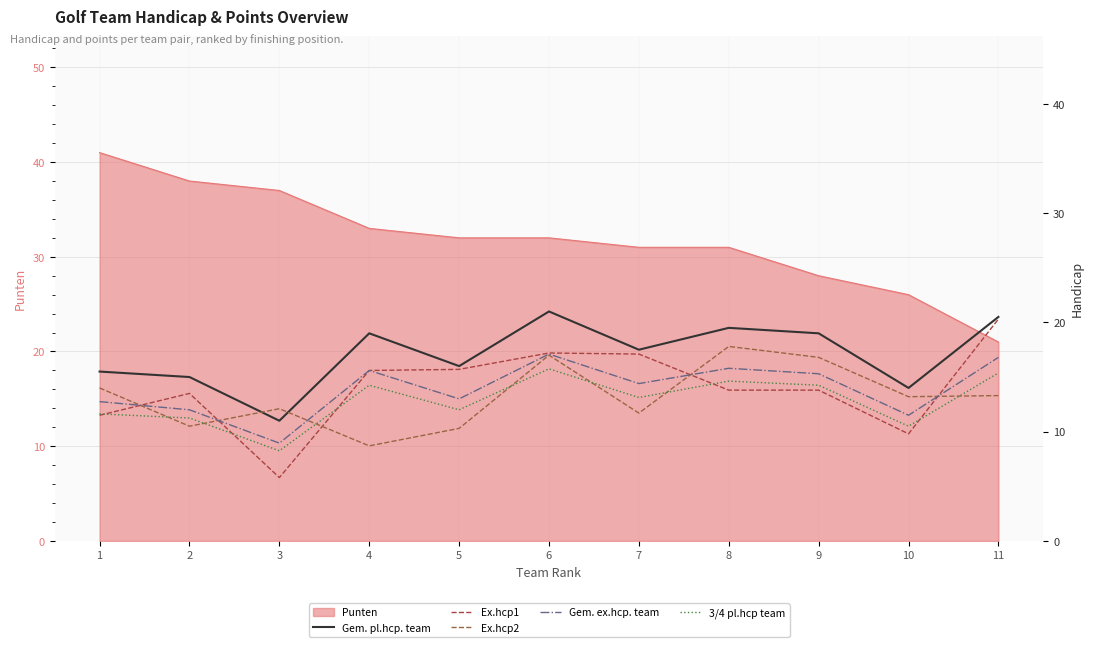

How many interior local valleys does the Ex.hcp2 series have?

4